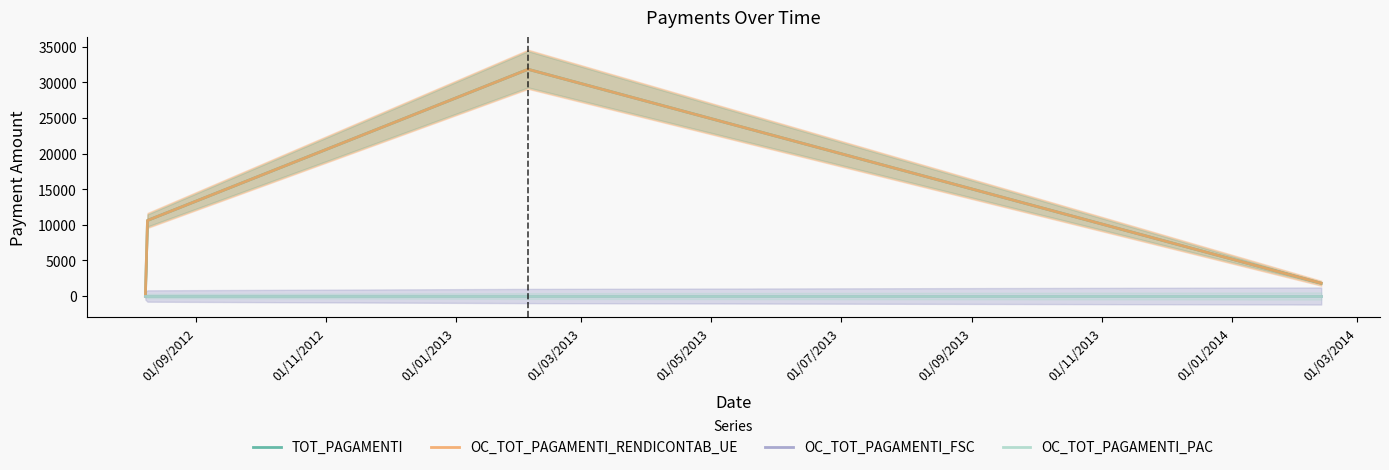

Reading left to right, extract all data points from this chart.

TOT_PAGAMENTI: 0.0	10616.2	31848.6	1798.2
OC_TOT_PAGAMENTI_RENDICONTAB_UE: 0.0	10616.2	31848.6	1798.2
OC_TOT_PAGAMENTI_FSC: 0.0	0.0	0.0	0.0
OC_TOT_PAGAMENTI_PAC: 0.0	0.0	0.0	0.0